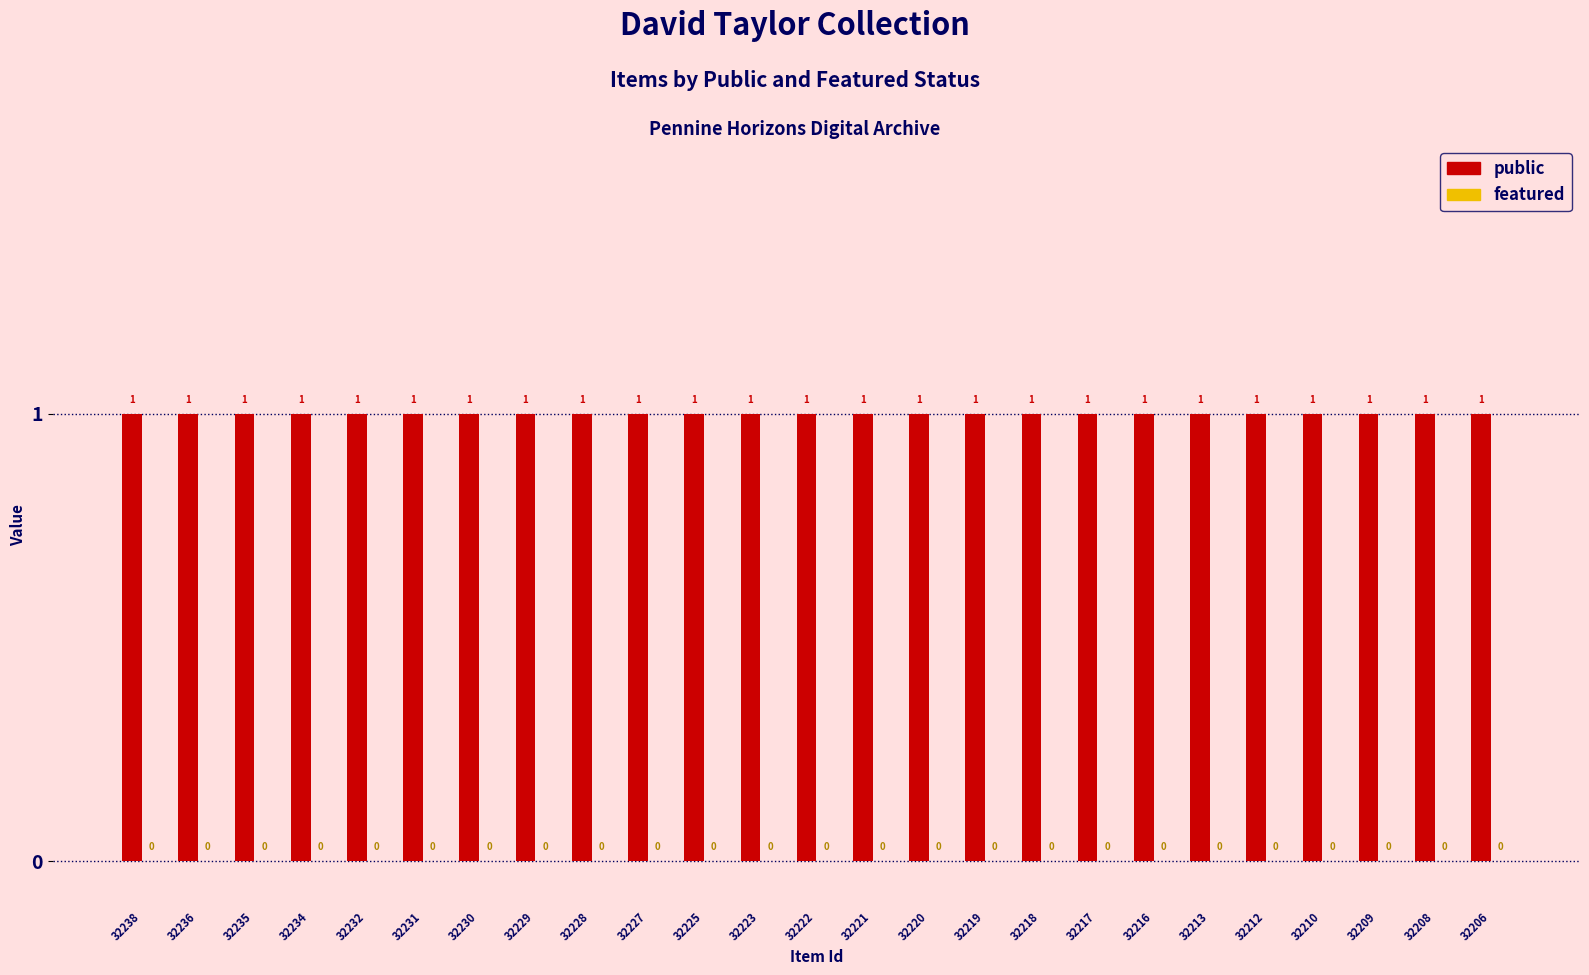

What is the total value across all series at 32217?

1